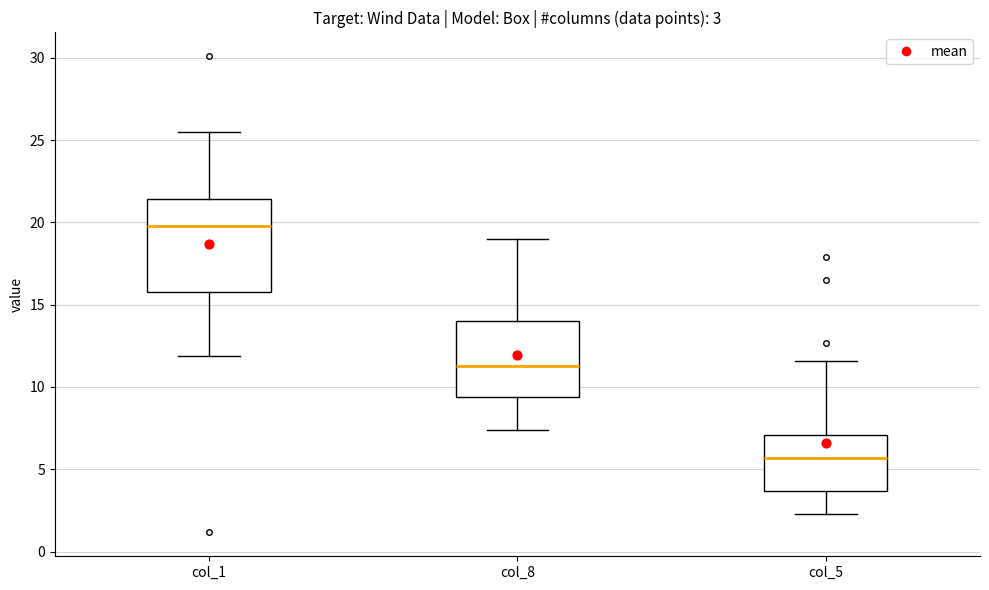

Comparing the boxes themselves (not the whiskers), which one is the tallest?

col_1